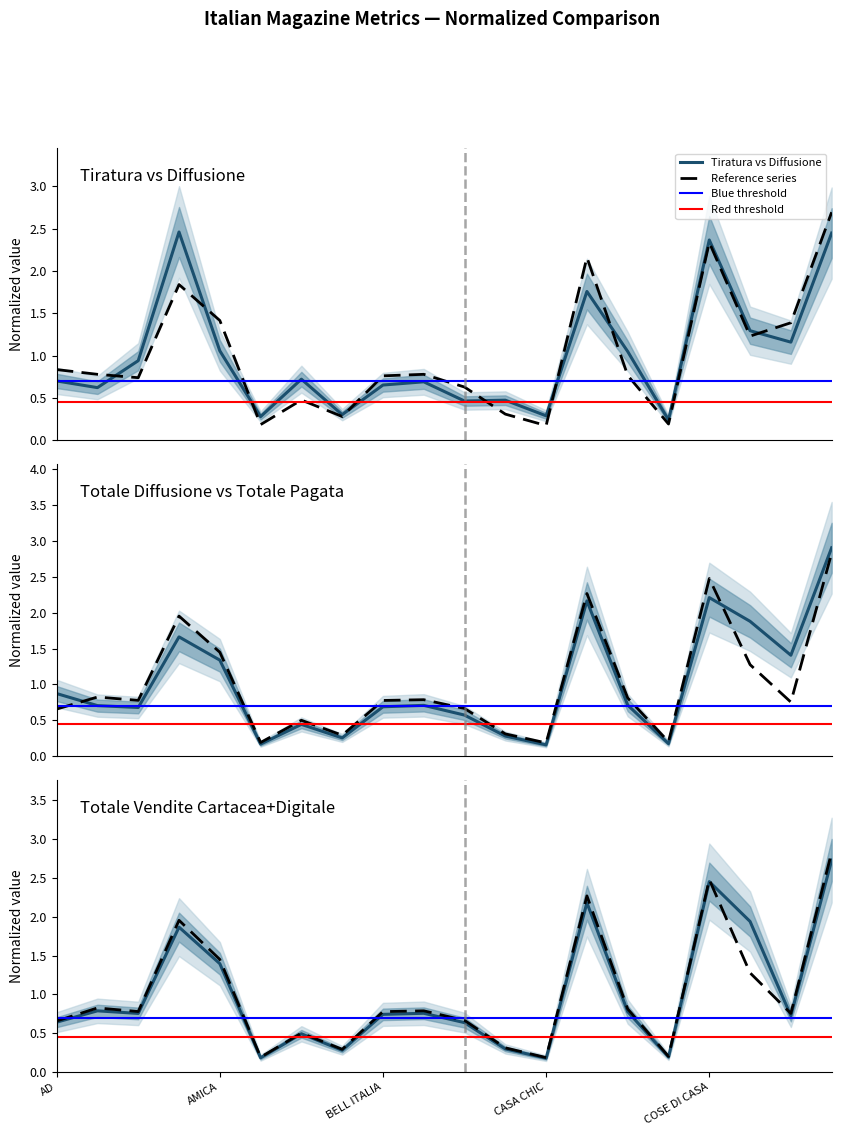

Where is totale vendite nearest to the value 1?

Diffusione media